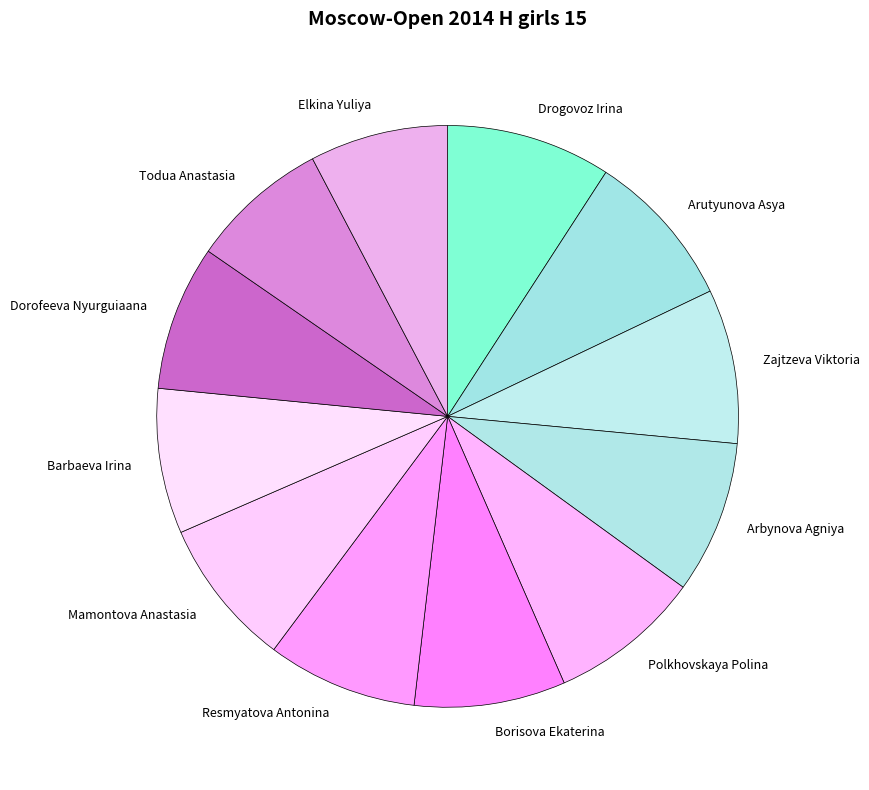

Does Elkina Yuliya represent more than half of the total?

No